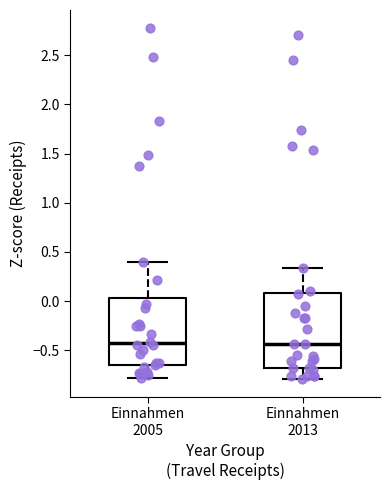

Comparing the boxes themselves (not the whiskers), which one is the tallest?

Einnahmen 2013